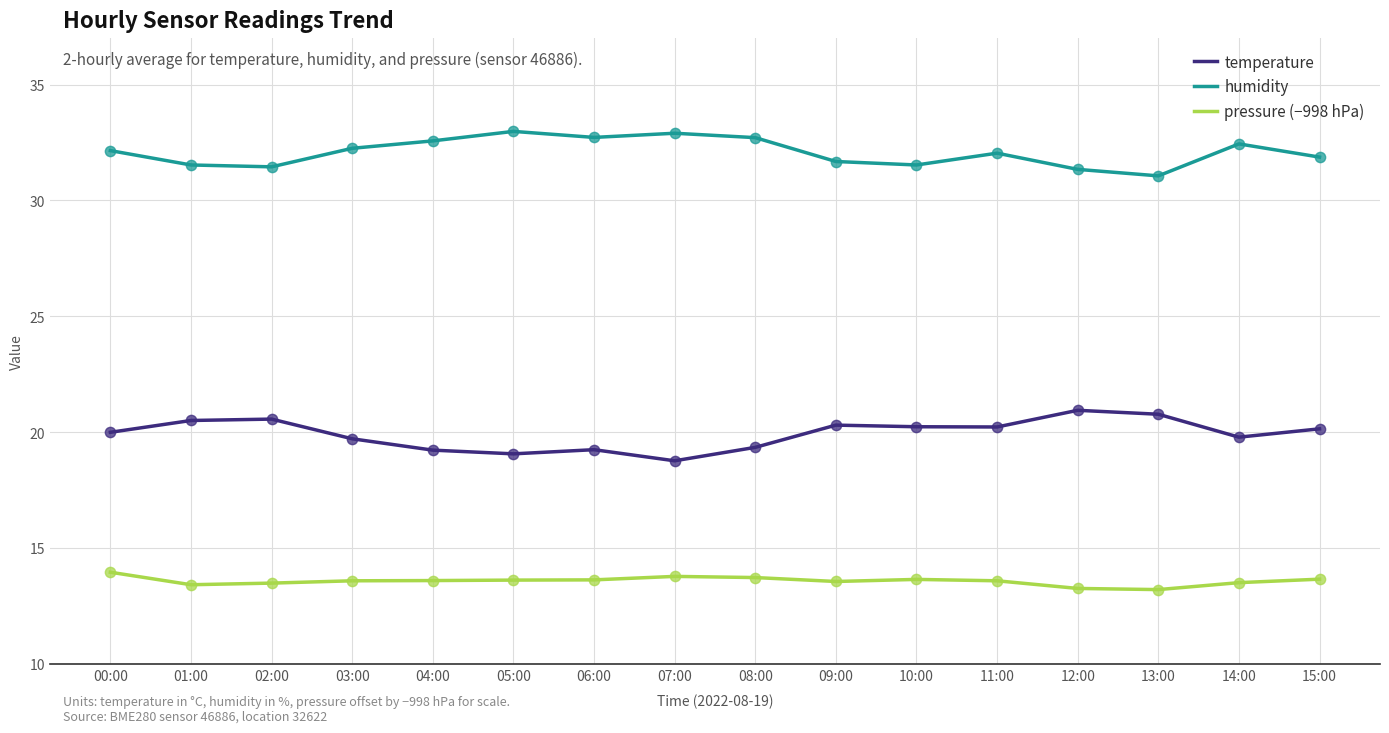

Which series has the largest total across all categories?

humidity